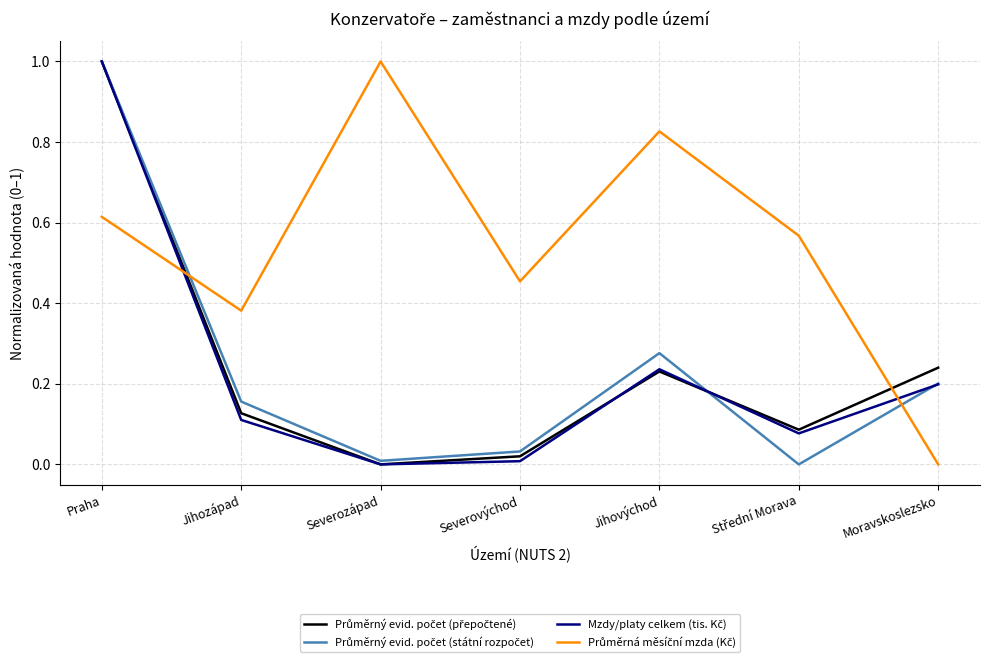

At which category is the sum across all series the highest?

Praha